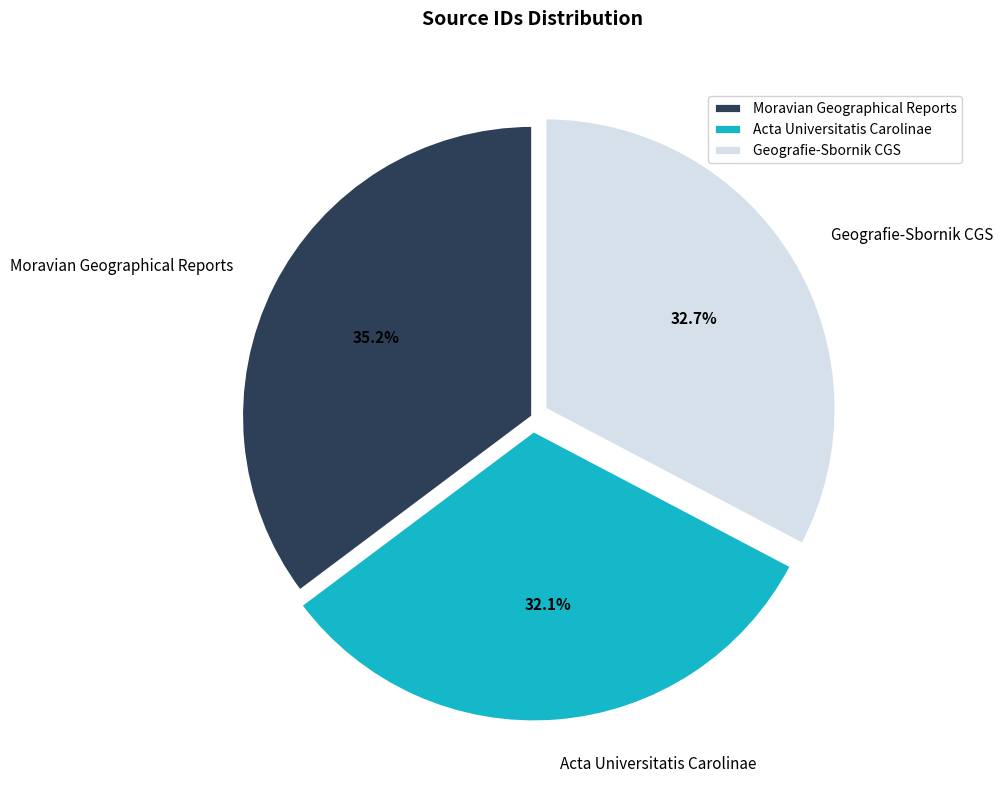

How many slices are in this pie chart?

3